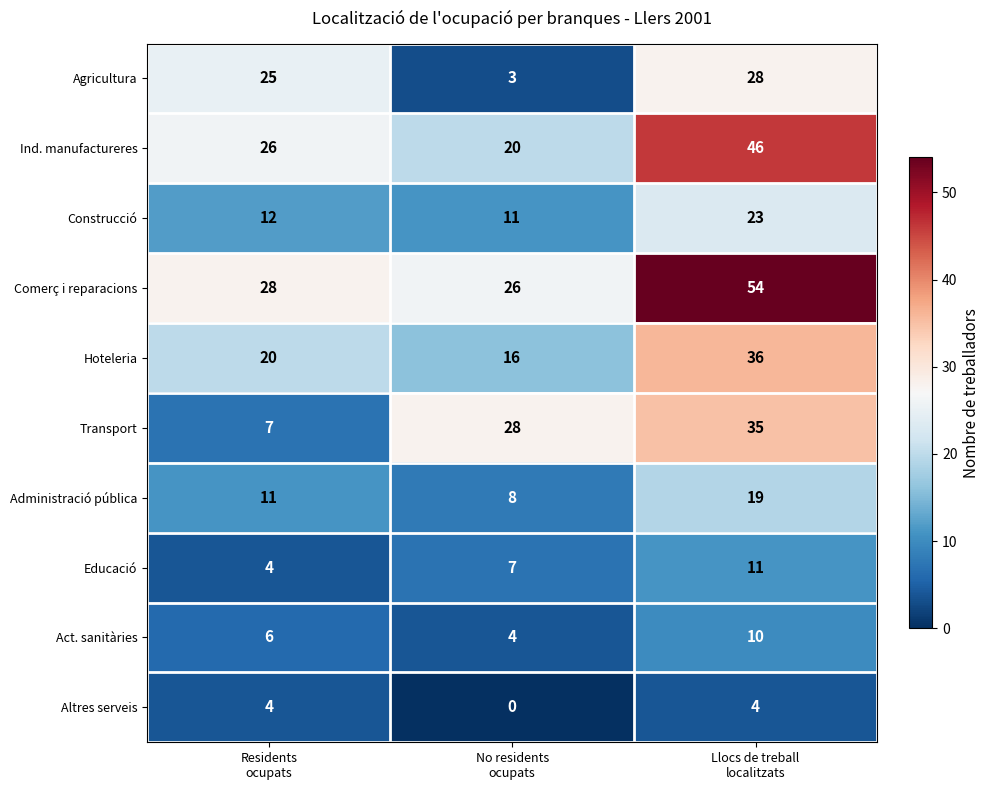

What is the maximum value for Hoteleria?

36